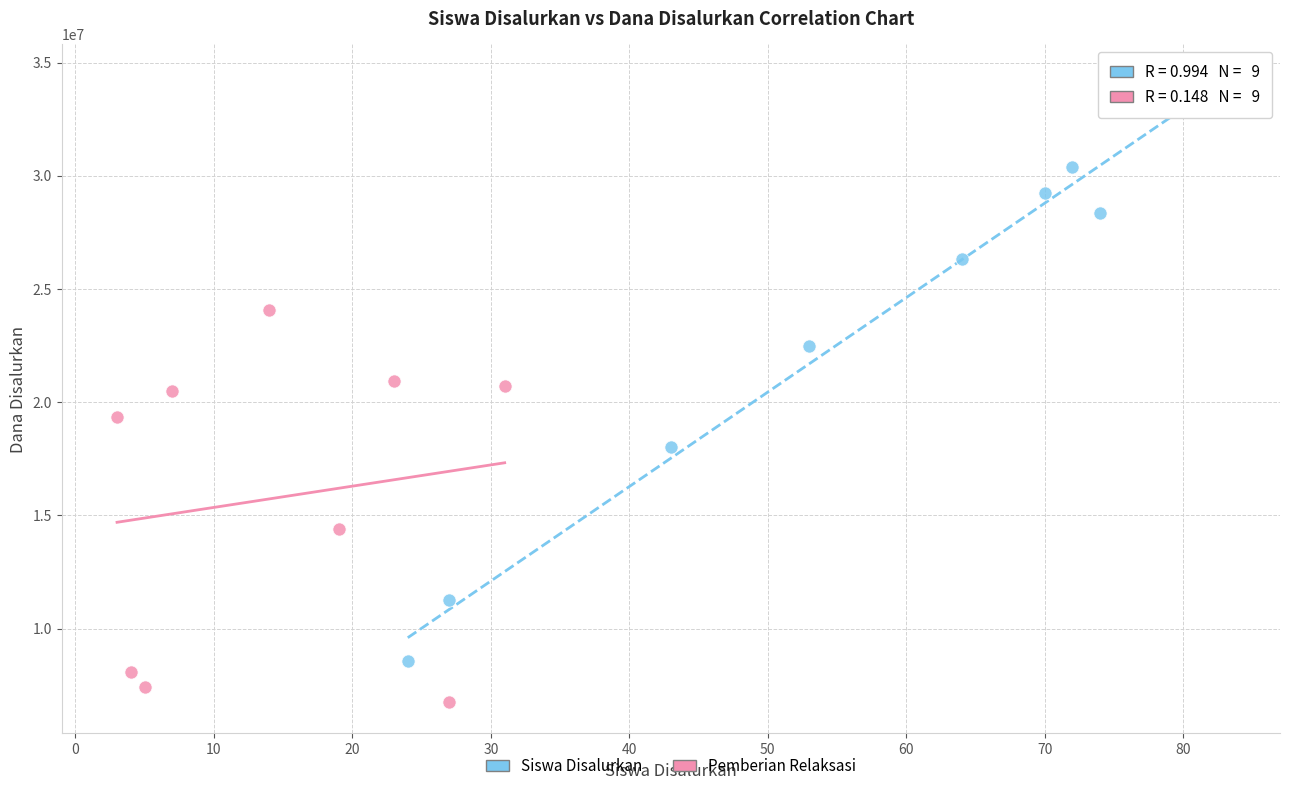

Which series reaches the maximum Y coordinate?

Siswa Disalurkan